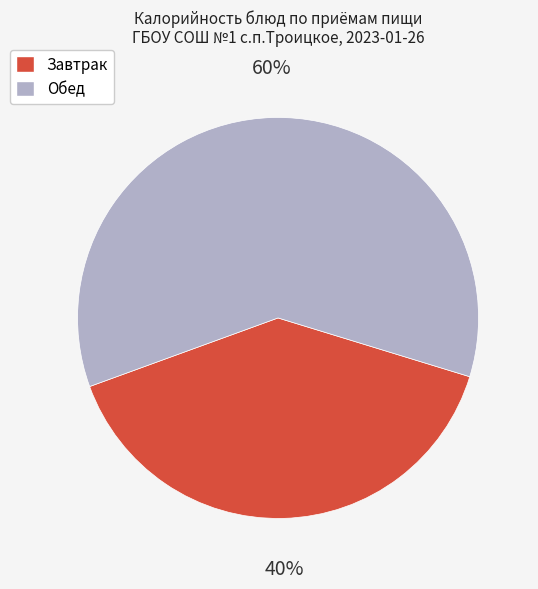

To the nearest percent, what is the average slice percentage?

50%